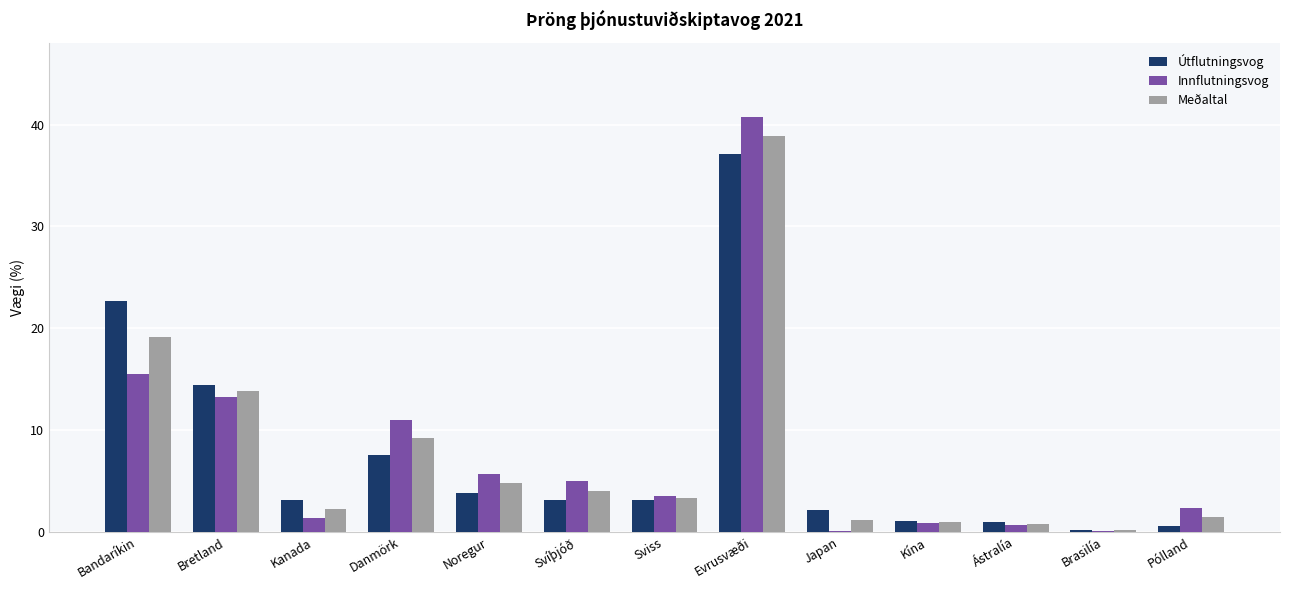

Count the number of categories in the chart.

13